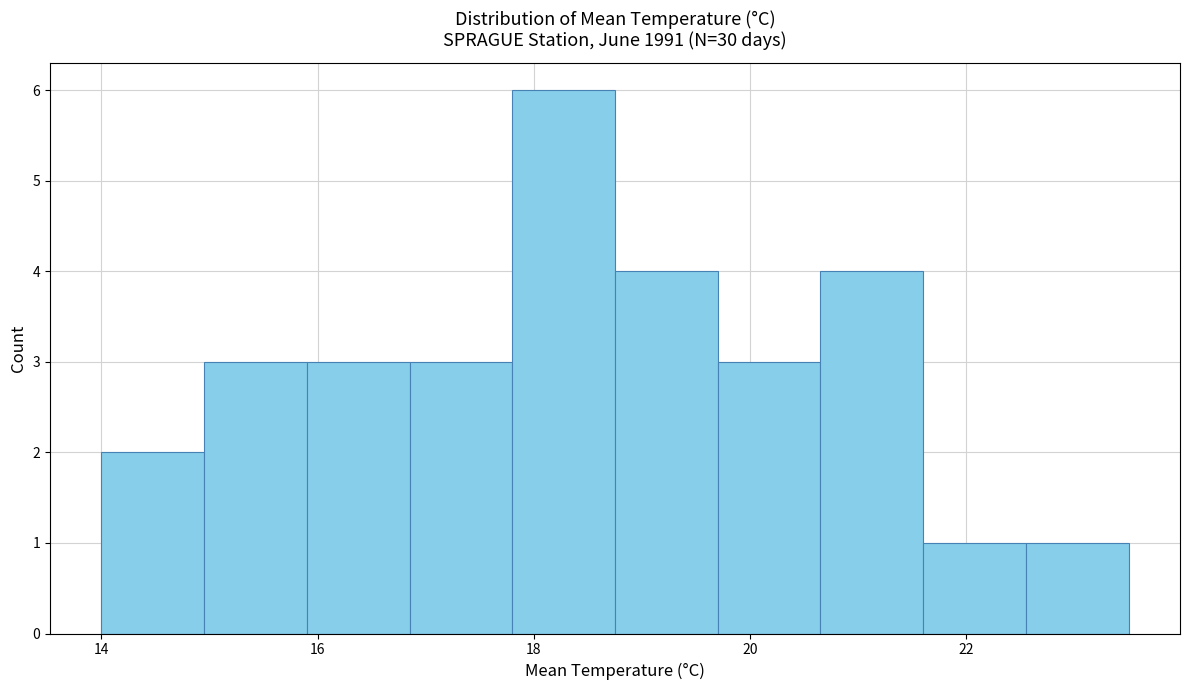

What is the height of the bar covering 16.85 to 17.80 on the x-axis? Neither the bar edges nor the heights are printed on the chart, so give them approximately, as read against the axes.

3